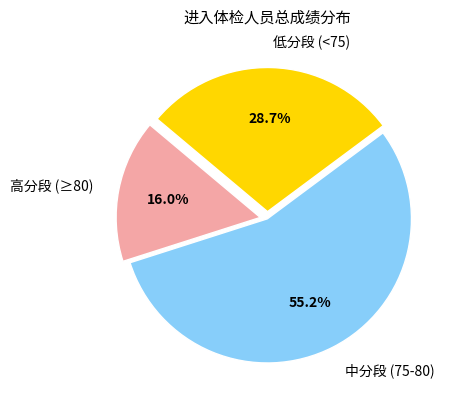

What is the ratio of the value at 中分段 (75-80) to the value at 低分段 (<75)?

1.9